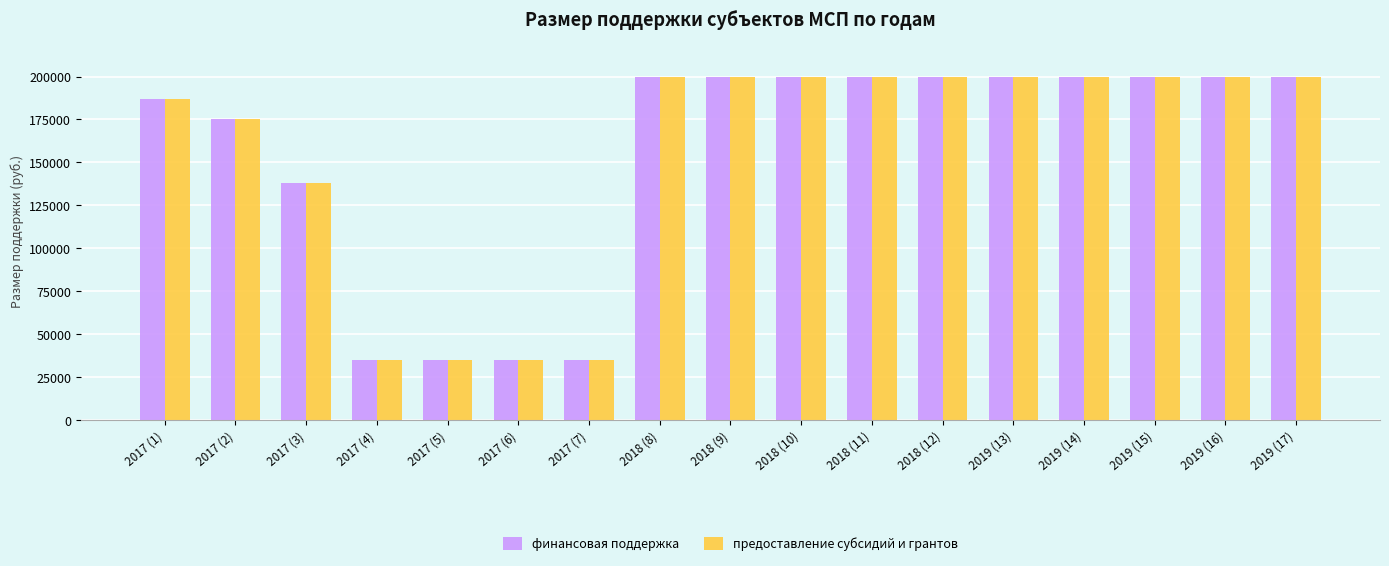

What is the minimum value shown in the chart?

35000